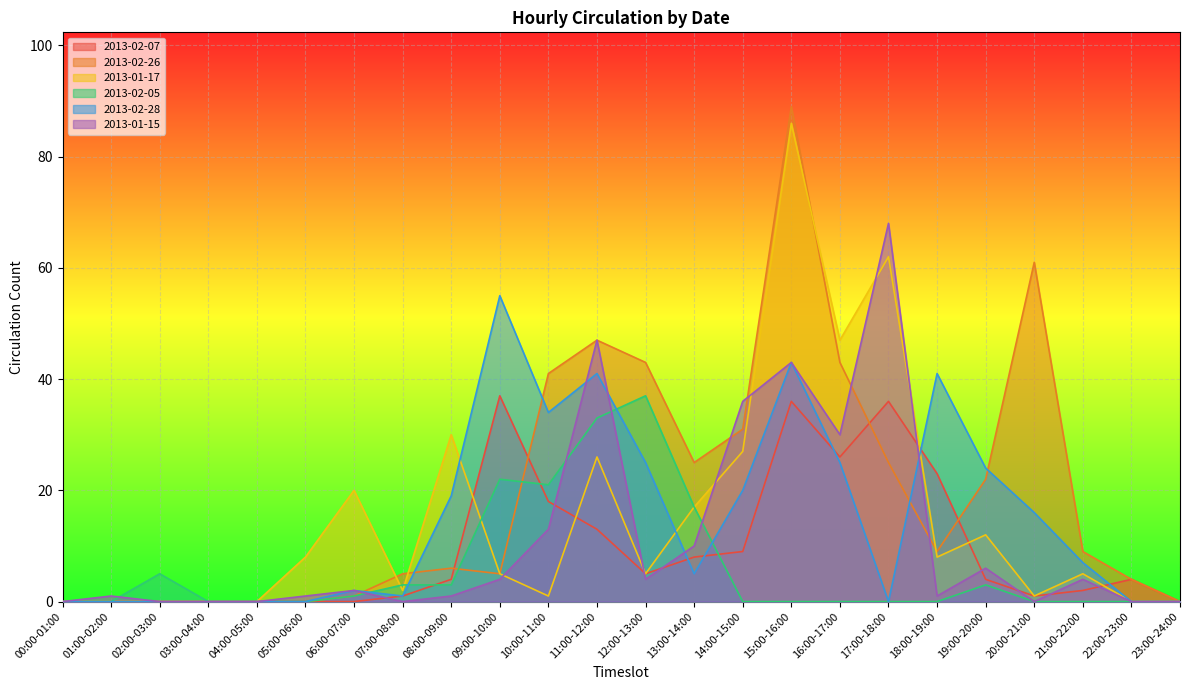

Reading left to right, extract all data points from this chart.

2013-02-07: 0	0	0	0	0	0	0	1	4	37	18	13	5	8	9	36	26	36	23	4	1	2	4	0
2013-02-26: 0	0	0	0	0	0	1	5	6	5	41	47	43	25	31	89	43	25	9	22	61	9	4	0
2013-01-17: 0	0	0	0	0	8	20	2	30	5	1	26	5	17	27	86	47	62	8	12	1	5	0	0
2013-02-05: 0	0	5	0	0	0	1	3	3	22	21	33	37	17	0	0	0	0	0	3	0	0	0	0
2013-02-28: 0	0	0	0	0	0	2	1	19	55	34	41	25	5	20	43	25	0	41	24	16	7	0	0
2013-01-15: 0	1	0	0	0	1	2	0	1	4	13	47	4	10	36	43	30	68	1	6	0	4	0	0